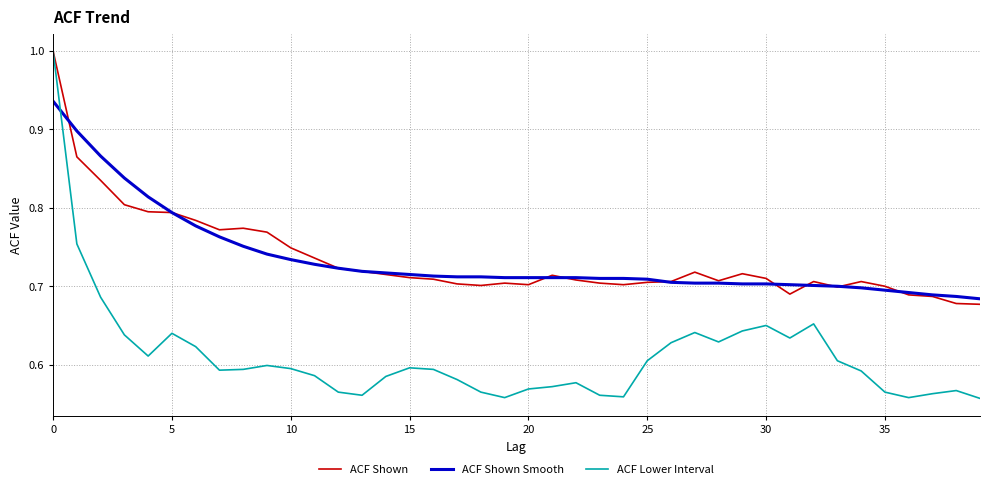

How many interior local valleys does the ACF Shown series have?

7